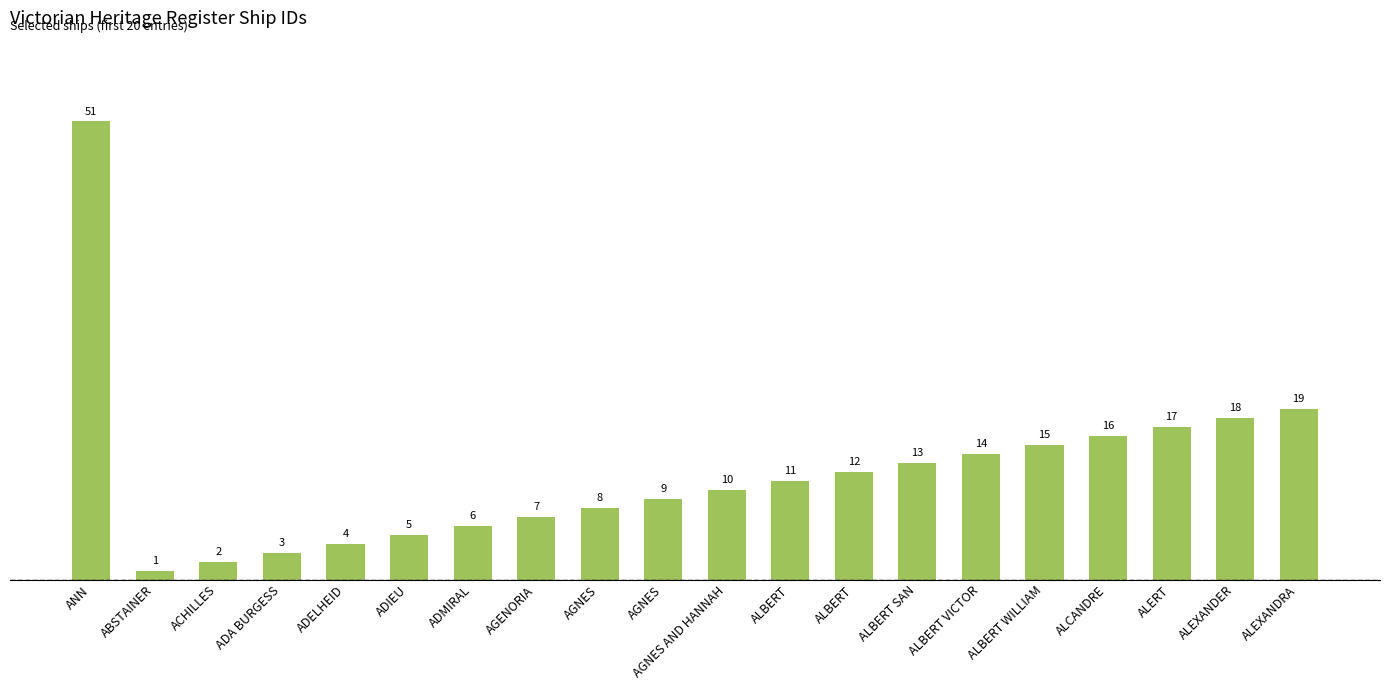

What is the average value?

12